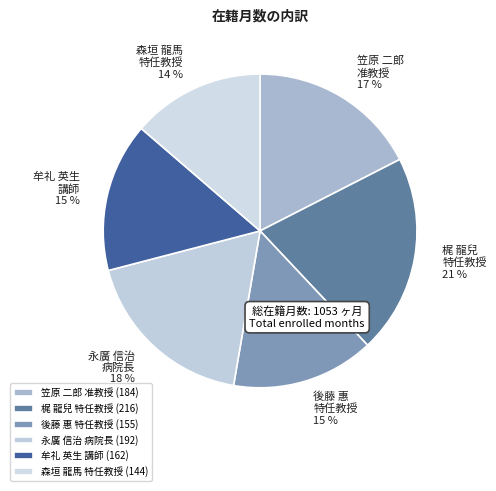

Combined, do 森垣 龍馬 特任教授 and 梶 龍兒 特任教授 account for over 50%?

No